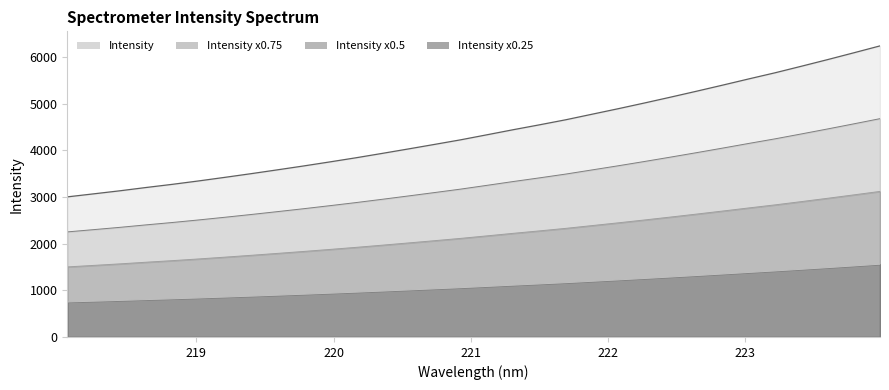

Does the chart display data point markers on the line(s)?

No